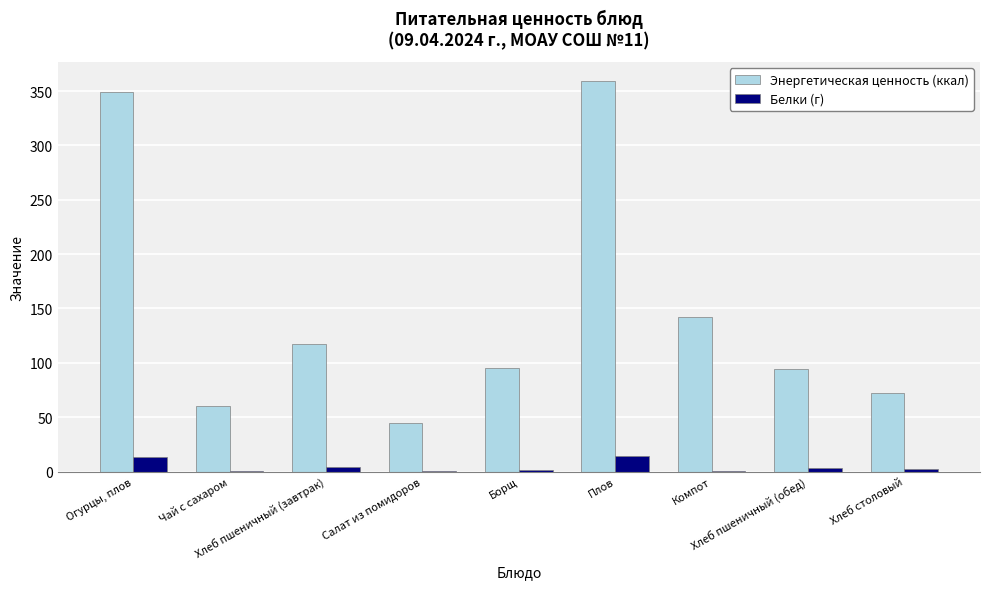

Which series has the largest total across all categories?

Энергетическая ценность (ккал)